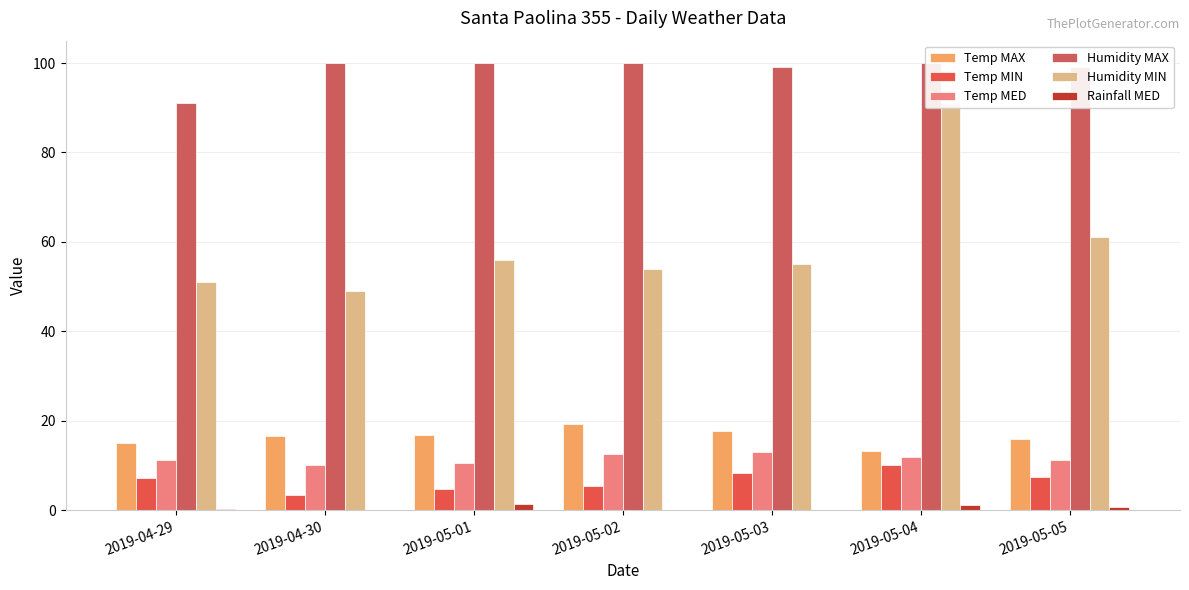

How many data points does each series have?

7